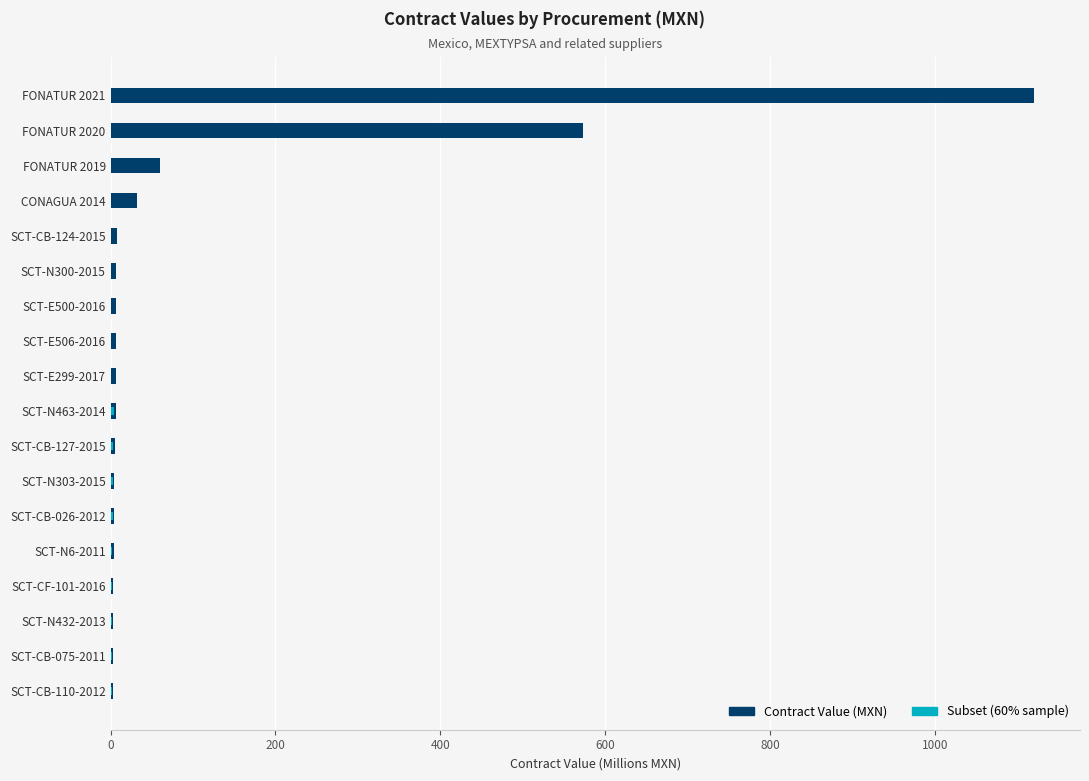

How many groups of bars are there?

18